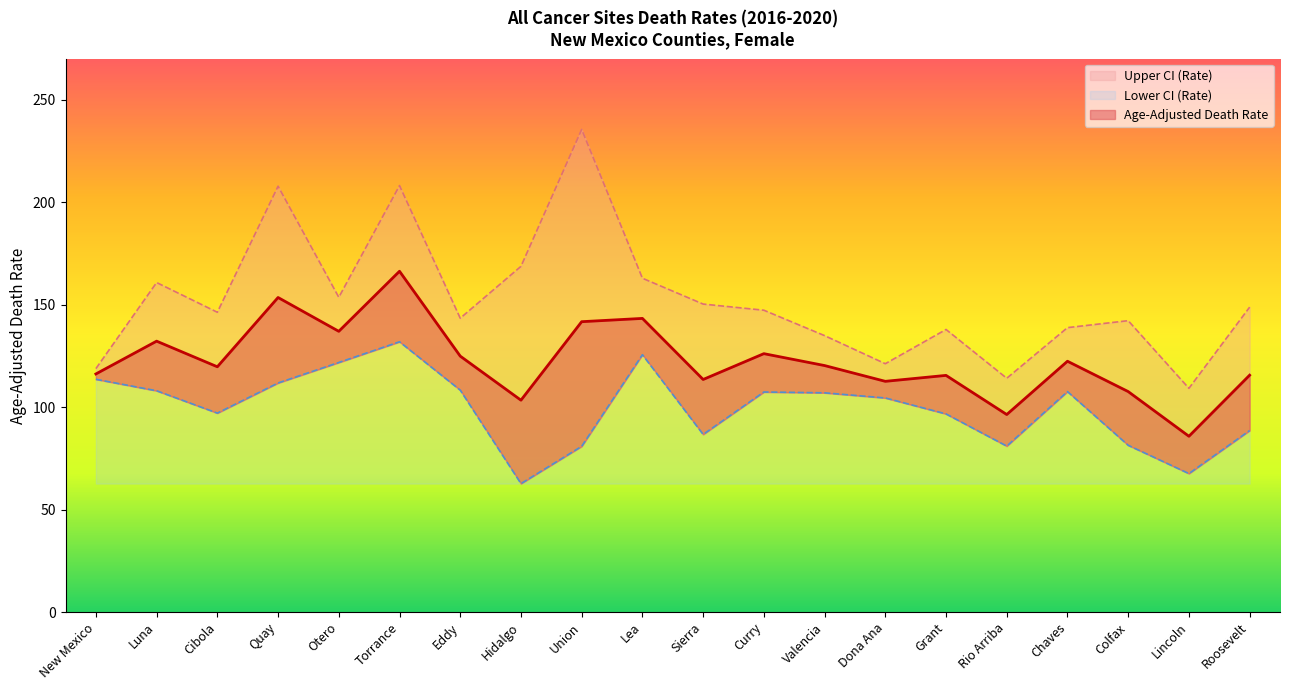

Is the value of Upper CI (Rate) at Rio Arriba greater than the value of Lower CI (Rate) at Union?

Yes